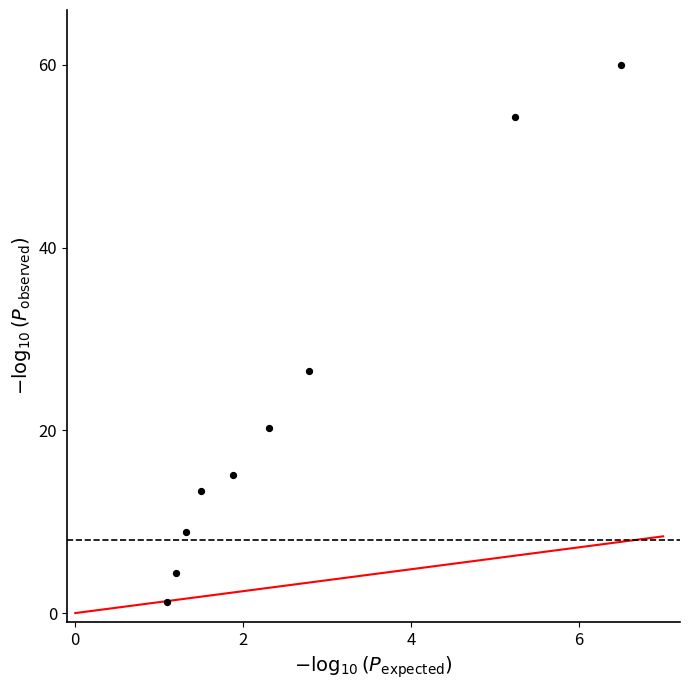

What is the average X value?

2.6